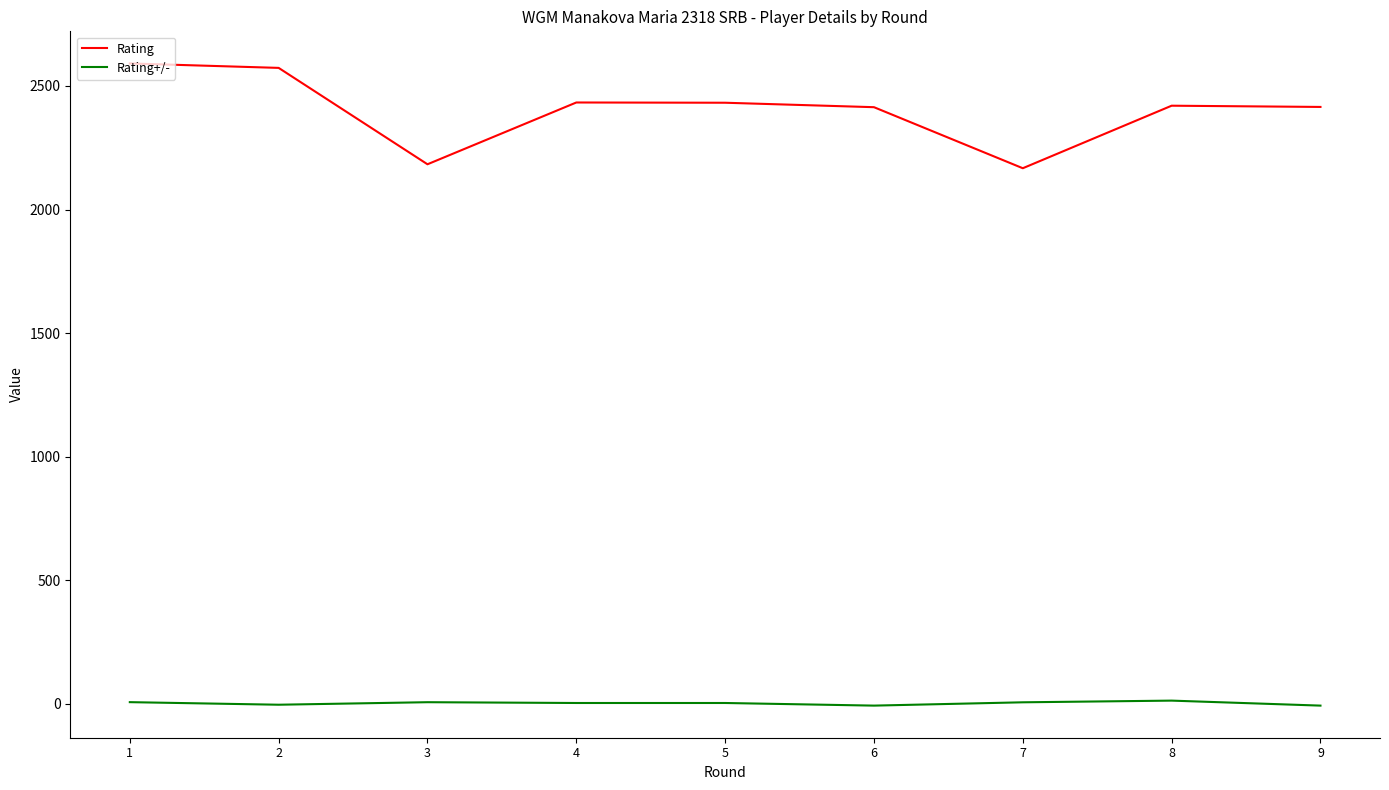

Which series has the widest spread of values?

Rating